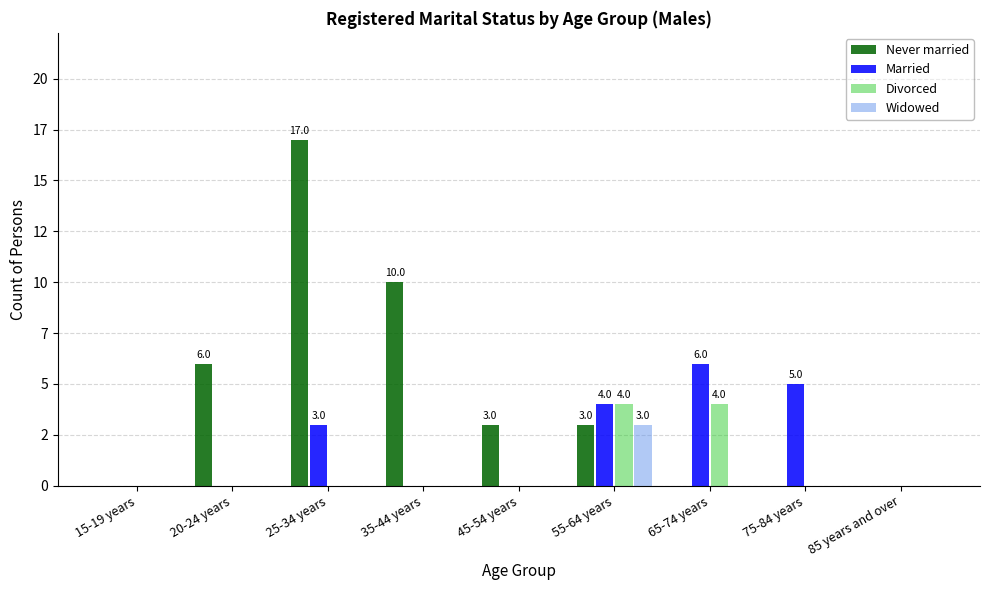

What is the greatest value displayed?

17